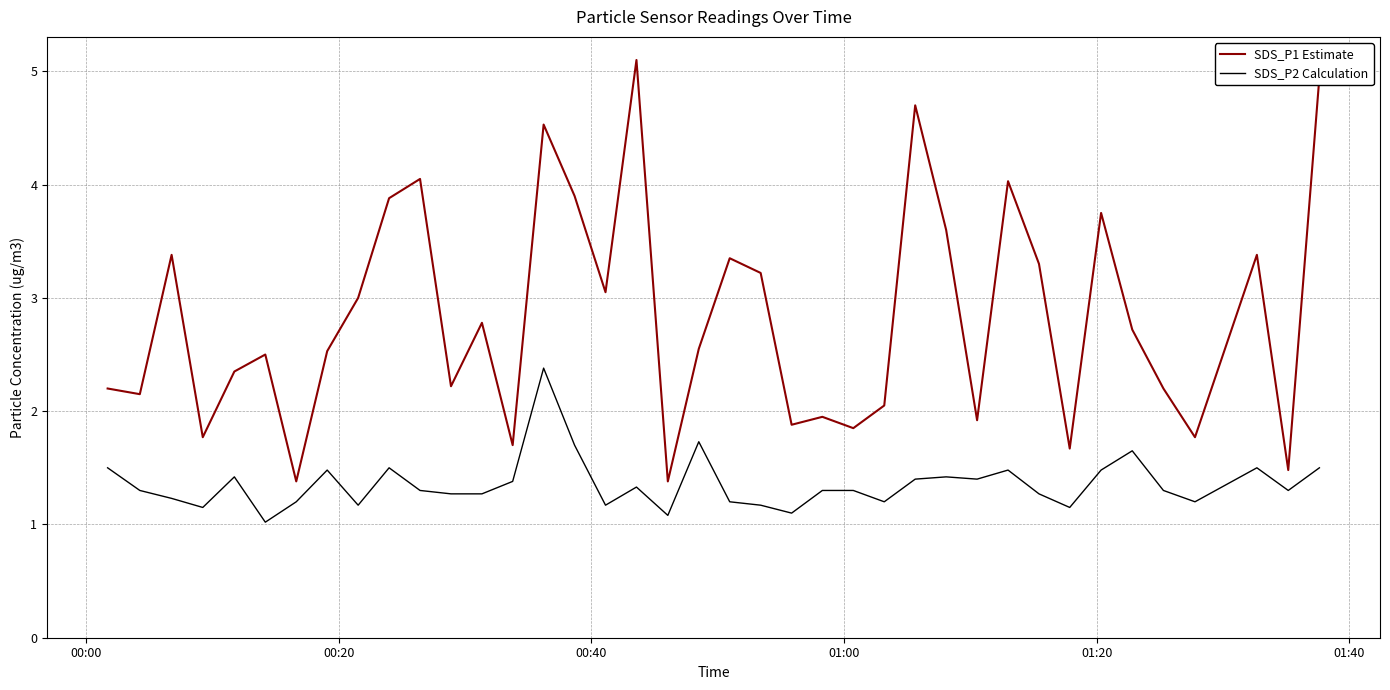

True or false: SDS_P1 Estimate and SDS_P2 Calculation intersect in this chart.

False